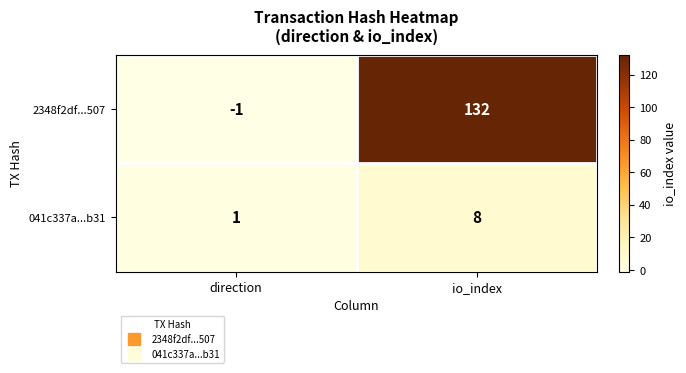

What is the sum of all 2348f2df...507 values?

131